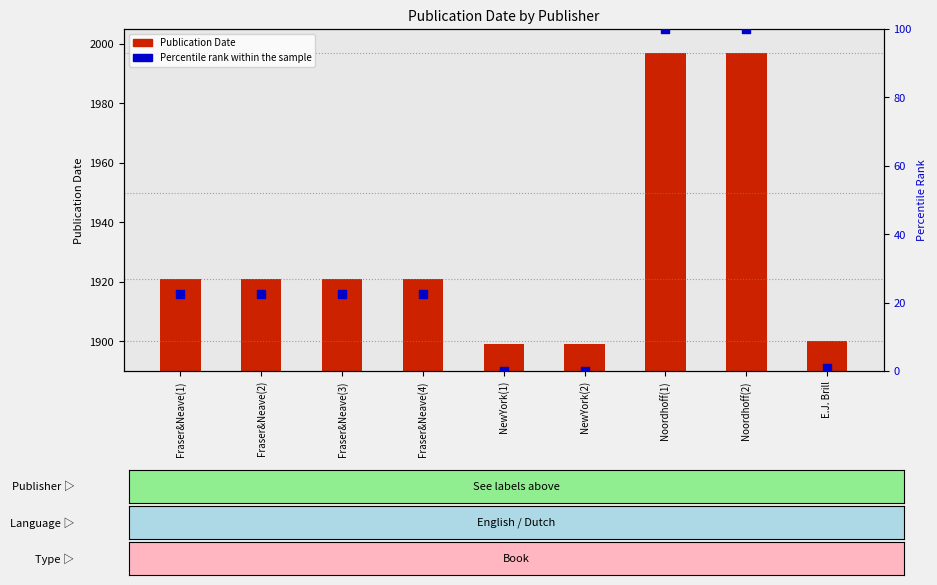

Which series reaches the maximum Y coordinate?

Publication Date